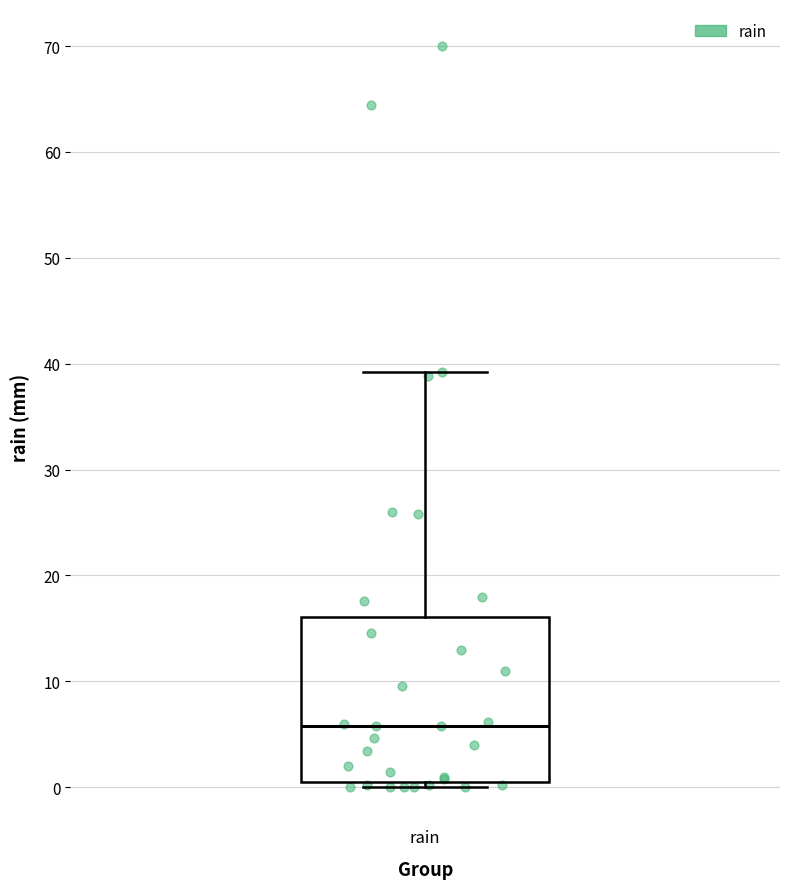

Read this box plot against the y-axis: the position of the median line, the range covered by the box, and the ends of both whiskers. The values are not printed on the chart, so give them approximately, as read against the axis.

median 6, box 1 to 16, whiskers 0 to 39